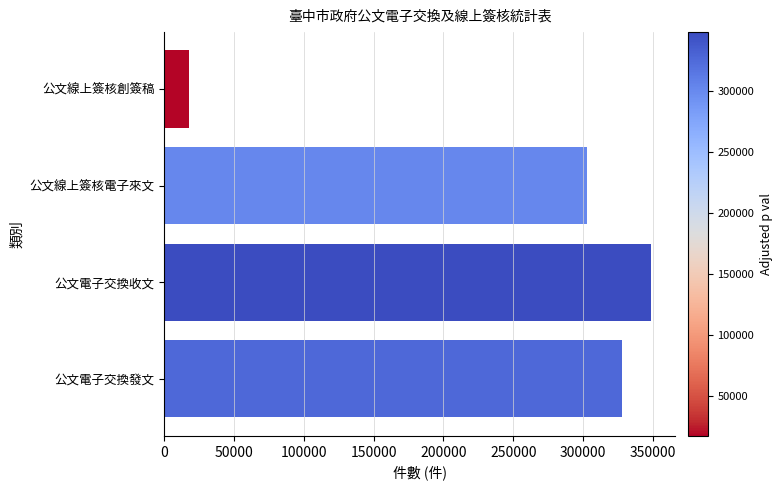

Which has a higher value, 公文電子交換收文 or 公文線上簽核創簽稿?

公文電子交換收文